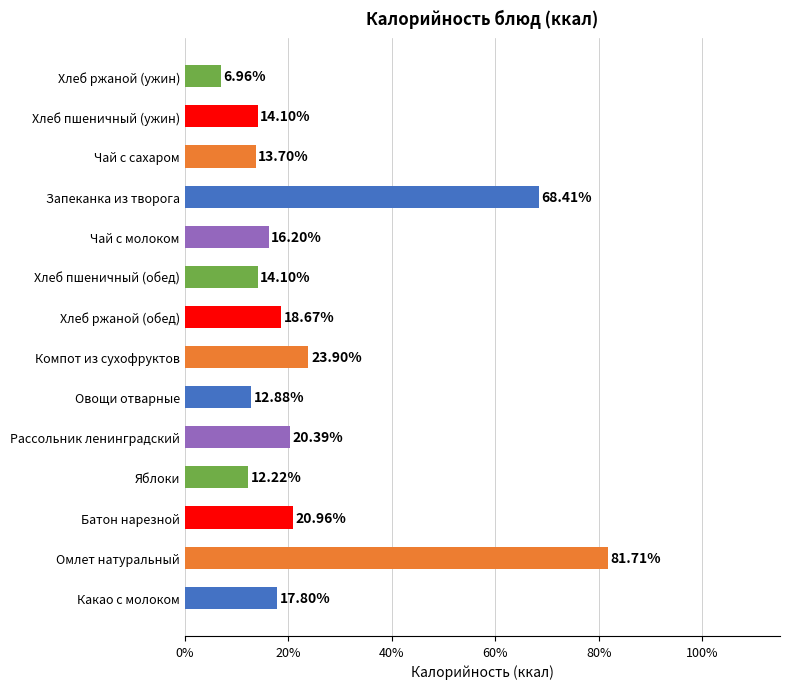

Which has a higher value, Омлет натуральный or Компот из сухофруктов?

Омлет натуральный